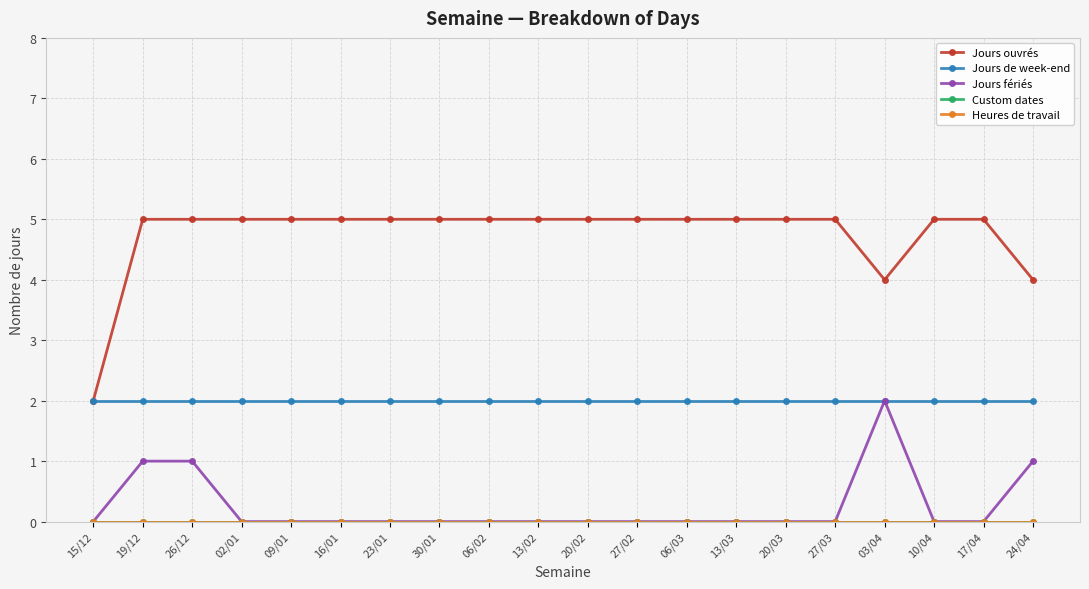

Which category has the highest value in the Heures de travail series?

15/12